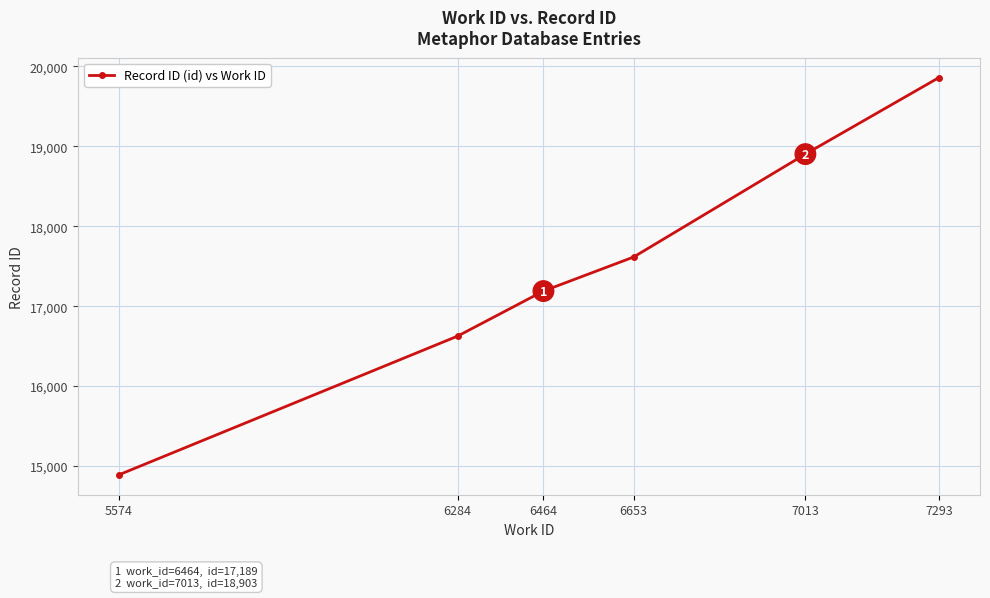

Rank the categories by value from highest to lowest.

7293, 7013, 6653, 6464, 6284, 5574